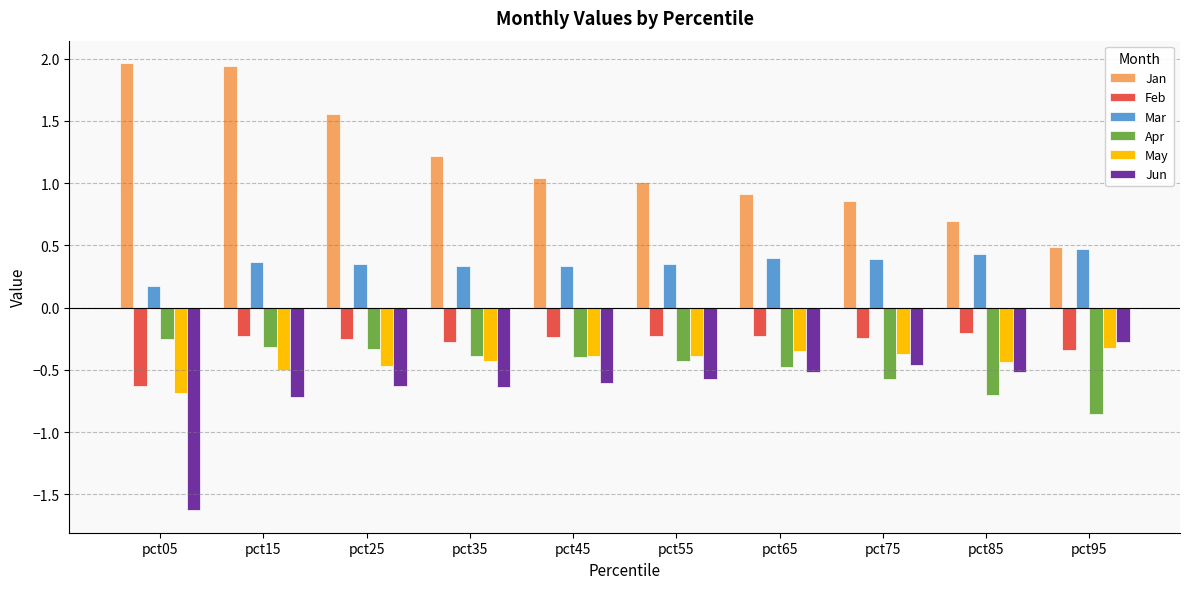

Where does the Jan series first go above 1?

pct05